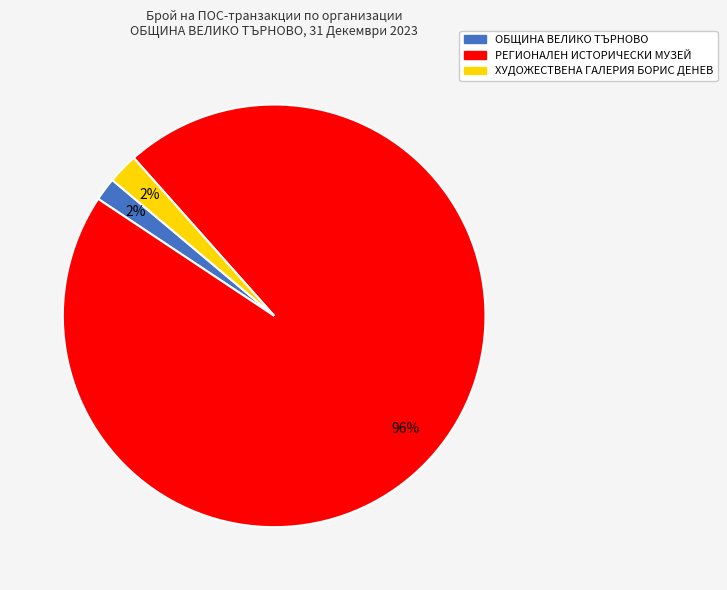

To the nearest percent, what percentage of the pie is ХУДОЖЕСТВЕНА ГАЛЕРИЯ БОРИС ДЕНЕВ?

2%